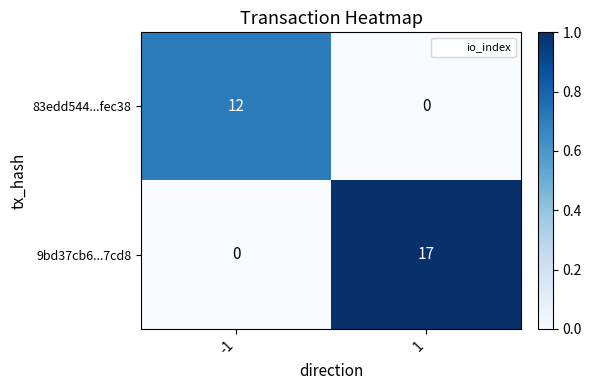

What is the total value across all series at 1?

17